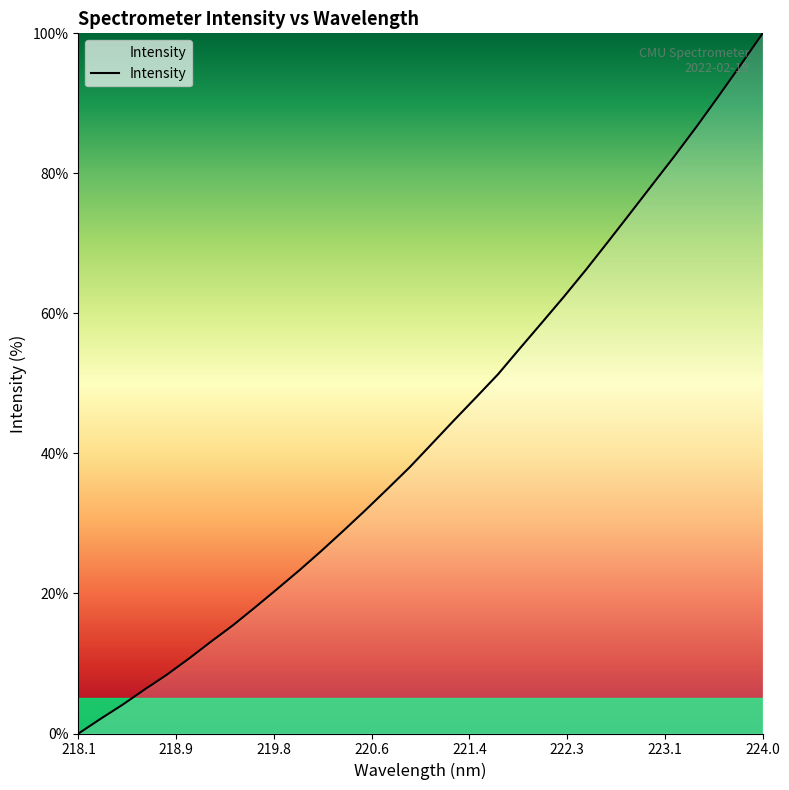

How many values exceed 41?

16